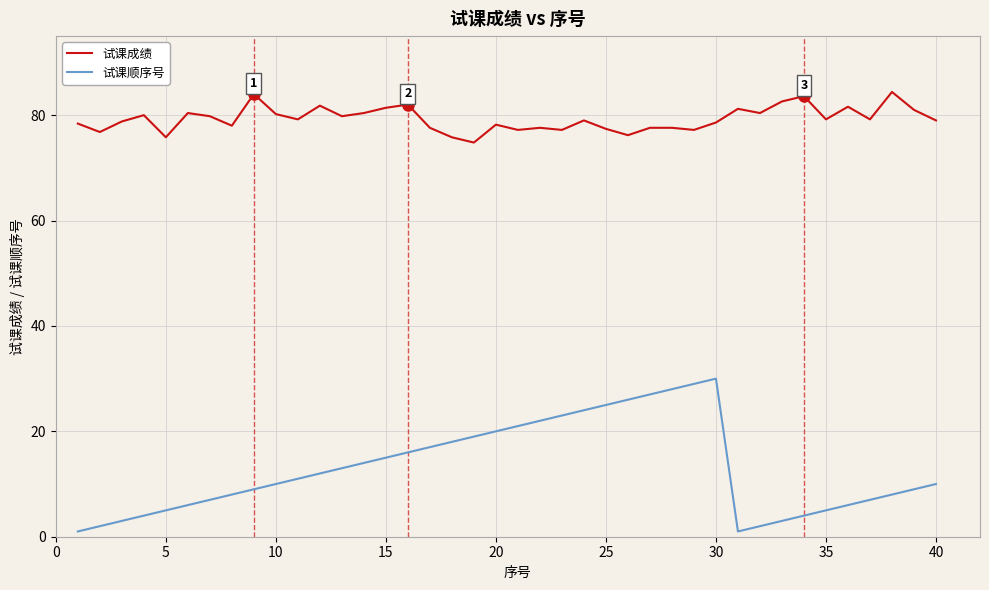

What is the difference between the maximum and minimum values in the 试课顺序号 series?

29.0